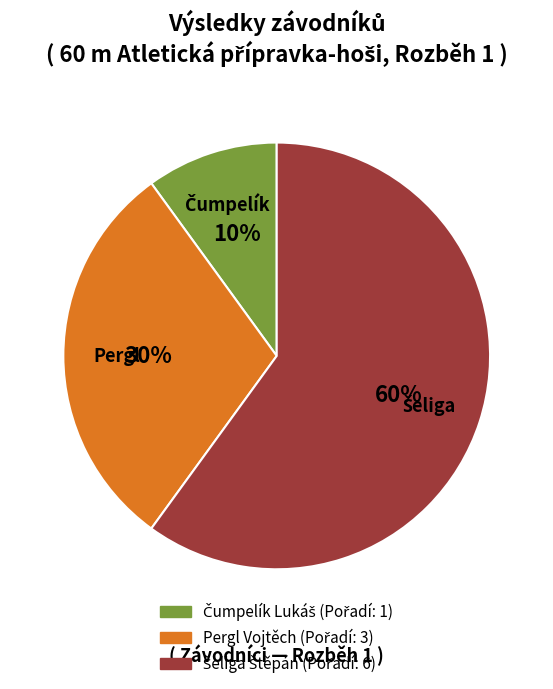

What percentage is the Pergl Vojtěch slice, to the nearest percent?

30%